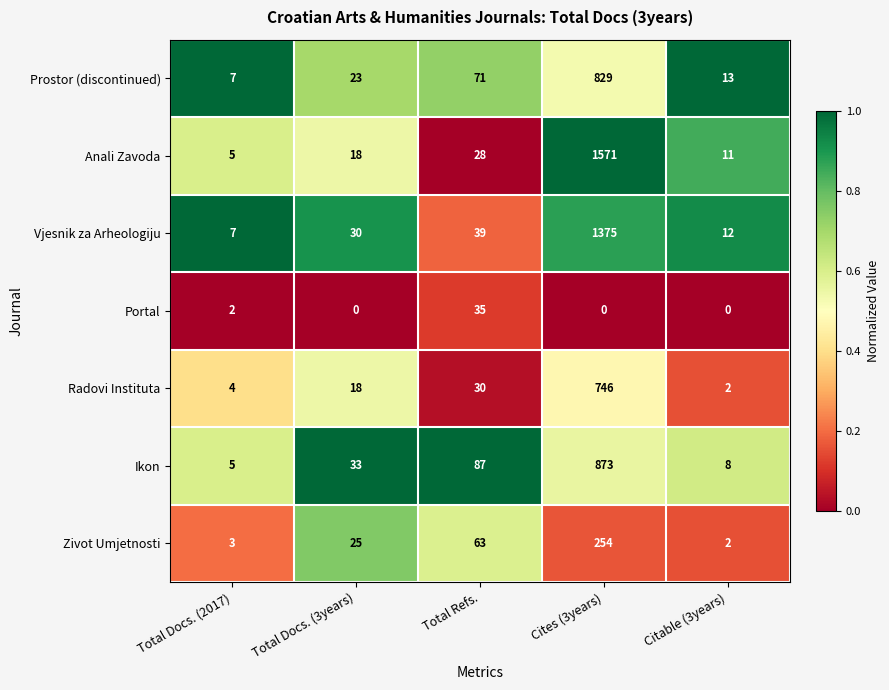

At which label is Vjesnik za Arheologiju closest to 691?

Total Refs.